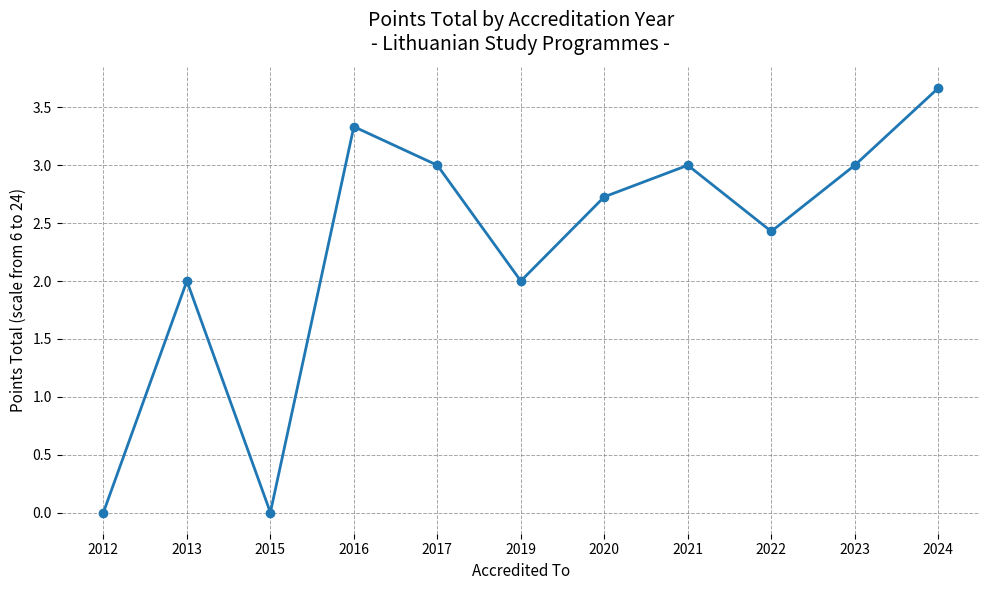

How many series are shown in this chart?

1